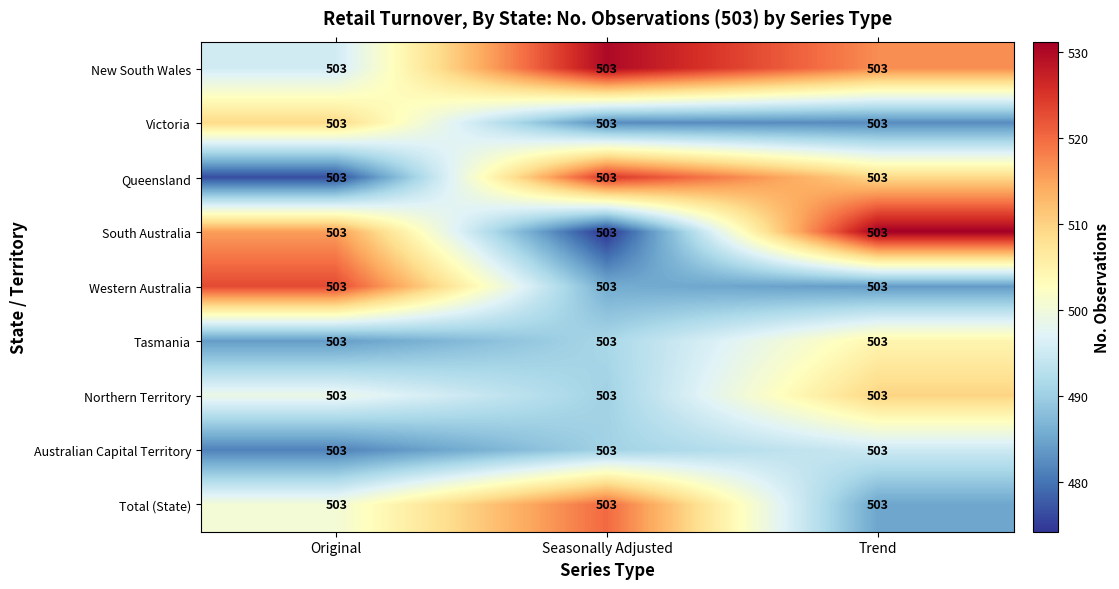

What is the smallest value displayed?

474.2